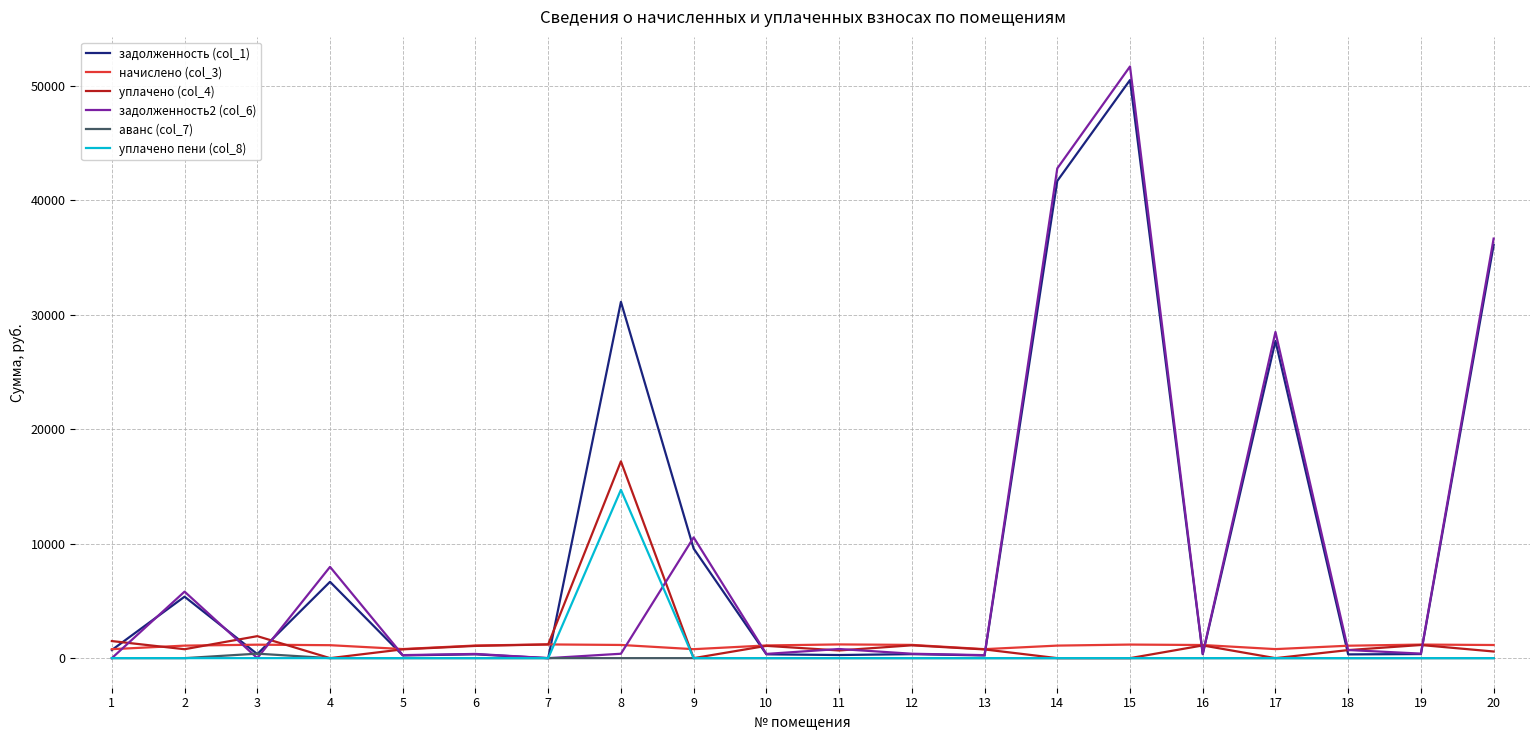

Which series has the widest spread of values?

задолженность2 (col_6)